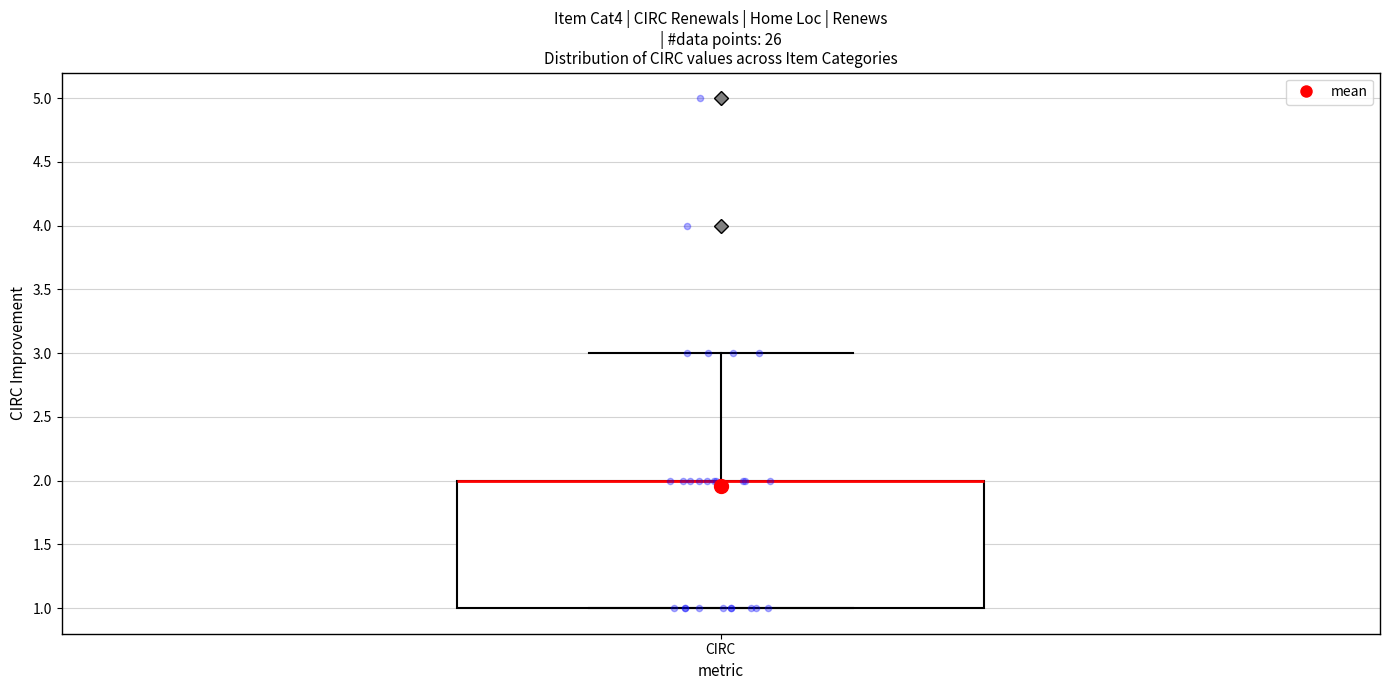

Read this box plot against the y-axis: the position of the median line, the range covered by the box, and the ends of both whiskers. The values are not printed on the chart, so give them approximately, as read against the axis.

median 2 (drawn on the box's upper edge), box 1 to 2, whiskers 1 to 3